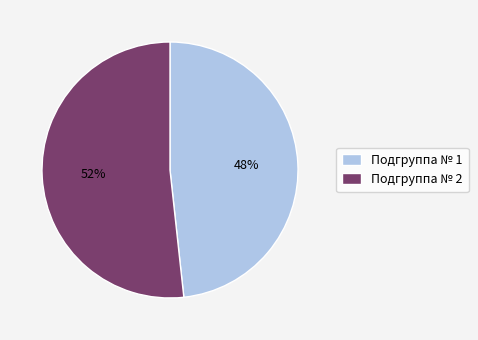

Does Подгруппа № 2 represent more than half of the total?

Yes